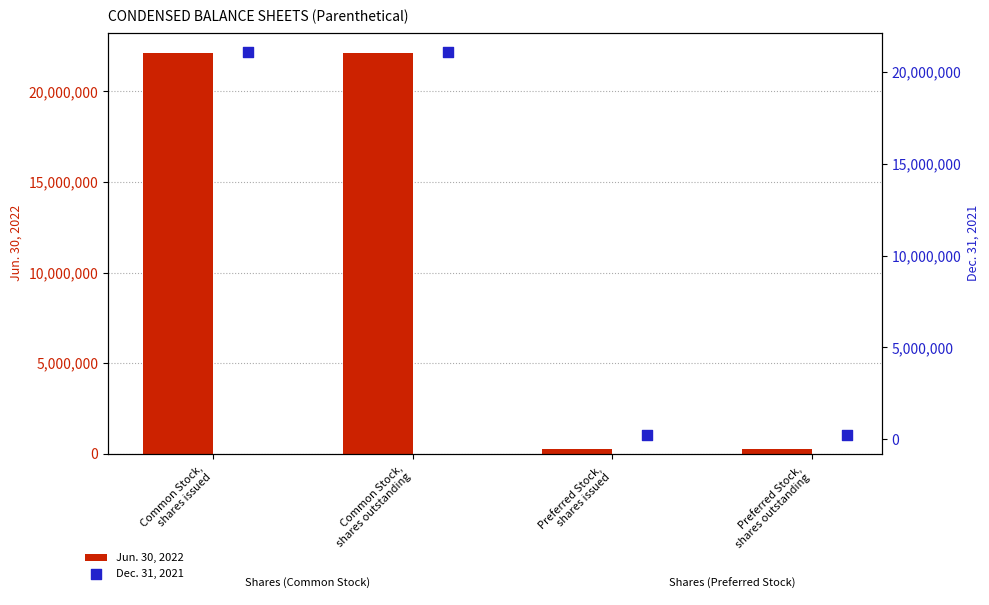

What is the total value across all series at Preferred Stock,
shares issued?

500000